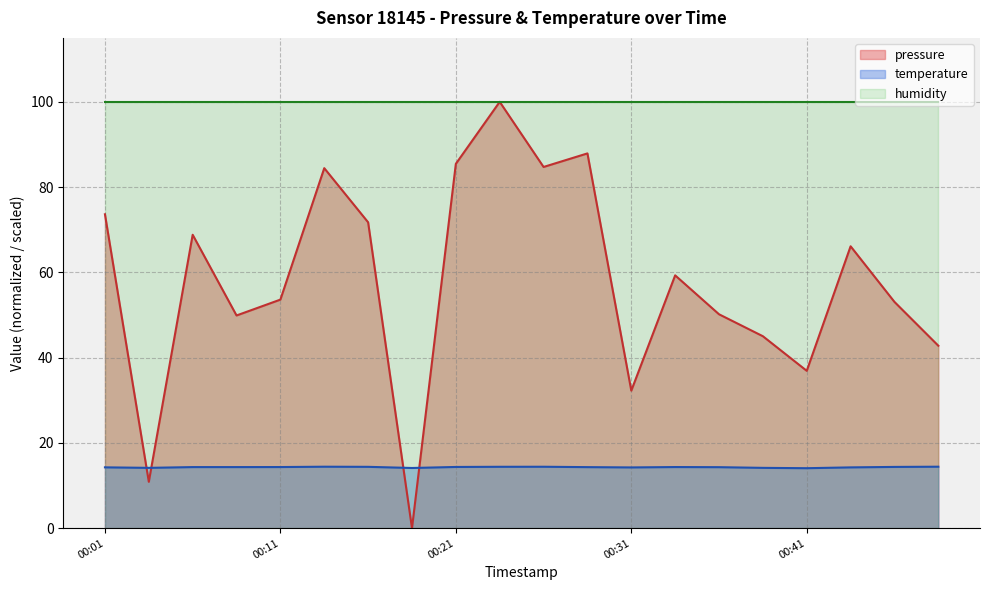

What is the highest value of the humidity series?

100.0